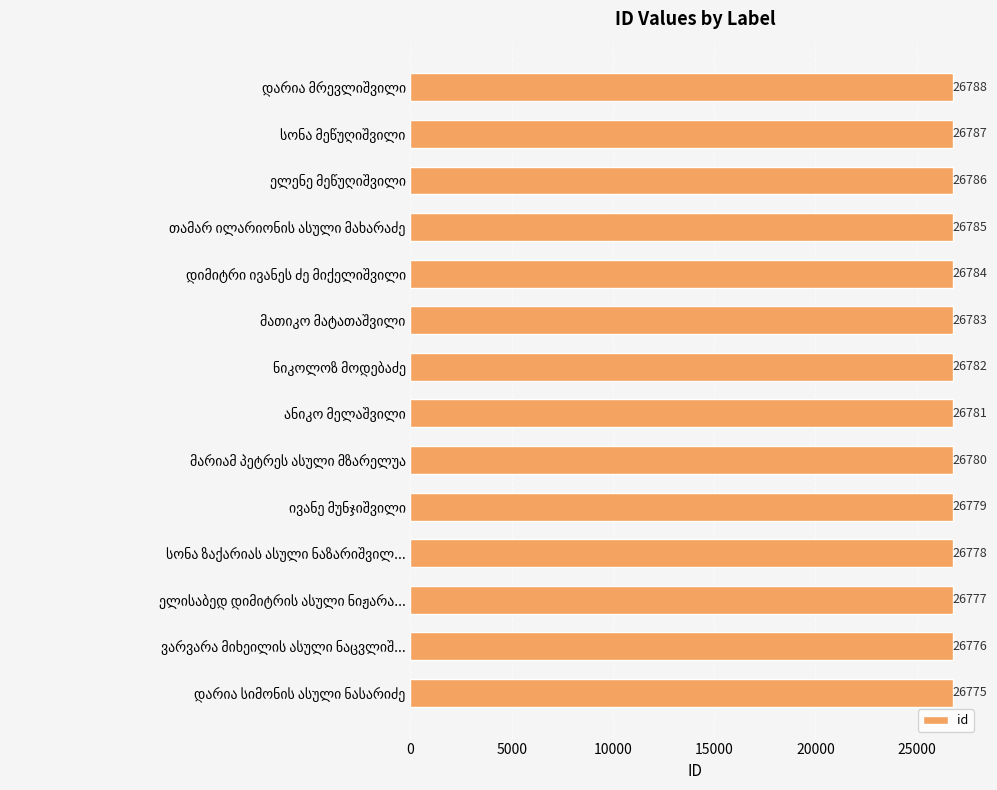

How many values are below 26782?

7